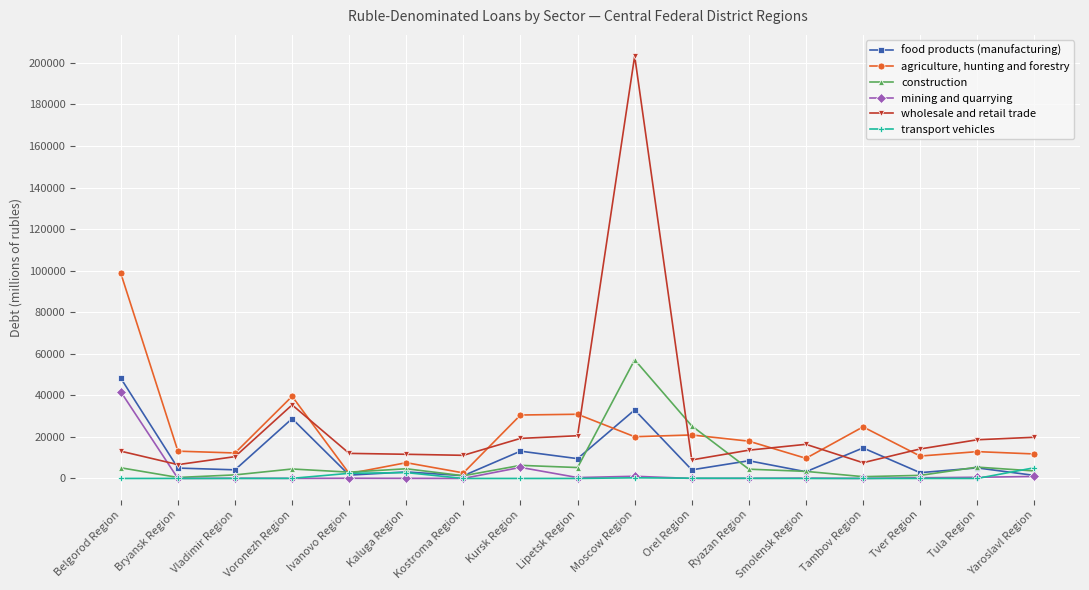

Rank the series by their maximum value, from lowest to highest.

transport vehicles, mining and quarrying, food products (manufacturing), construction, agriculture, hunting and forestry, wholesale and retail trade